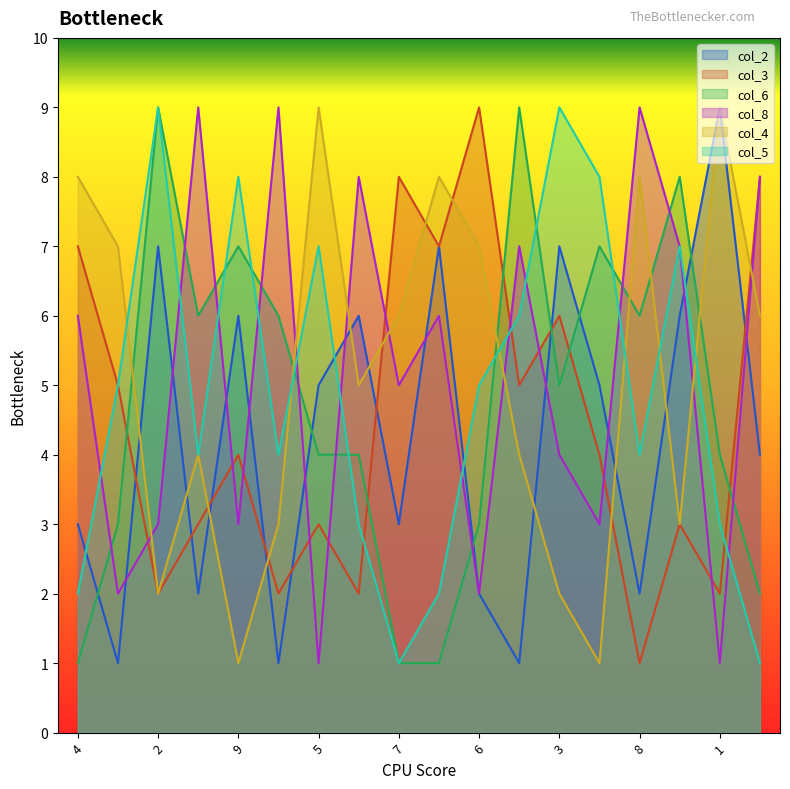

How many categories are shown in the chart?

18